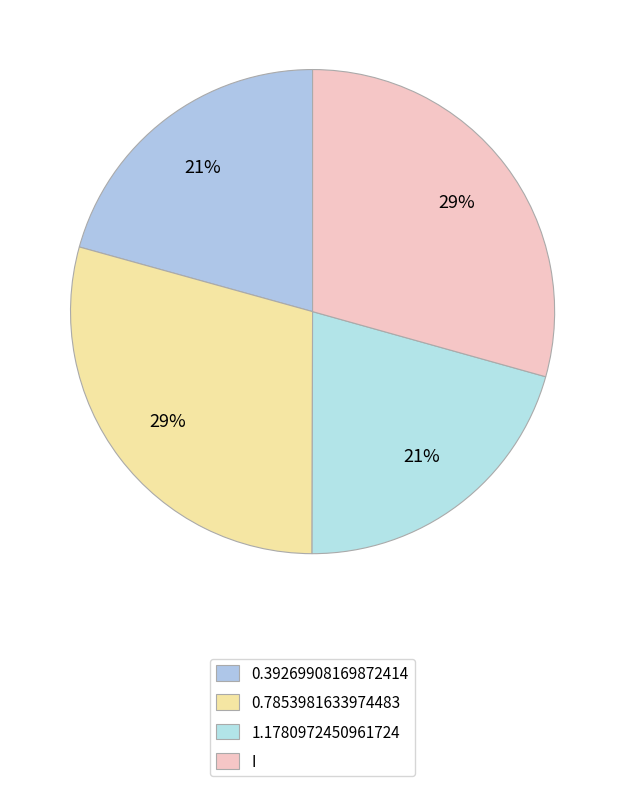

What is the largest slice in the pie chart?

I